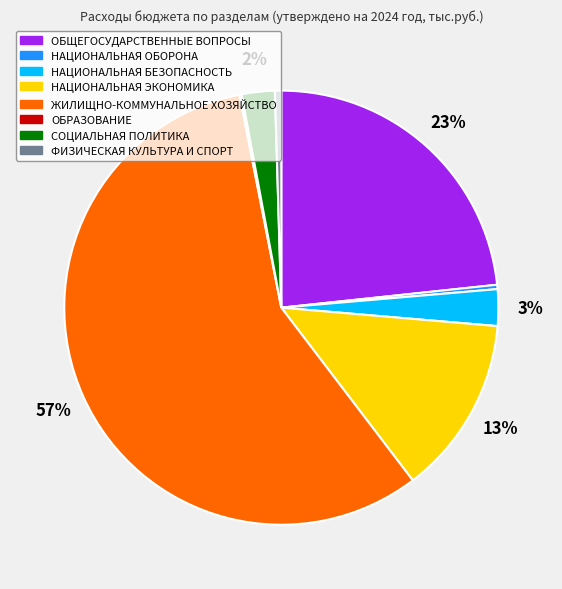

Does НАЦИОНАЛЬНАЯ ЭКОНОМИКА account for over 50% of the chart?

No